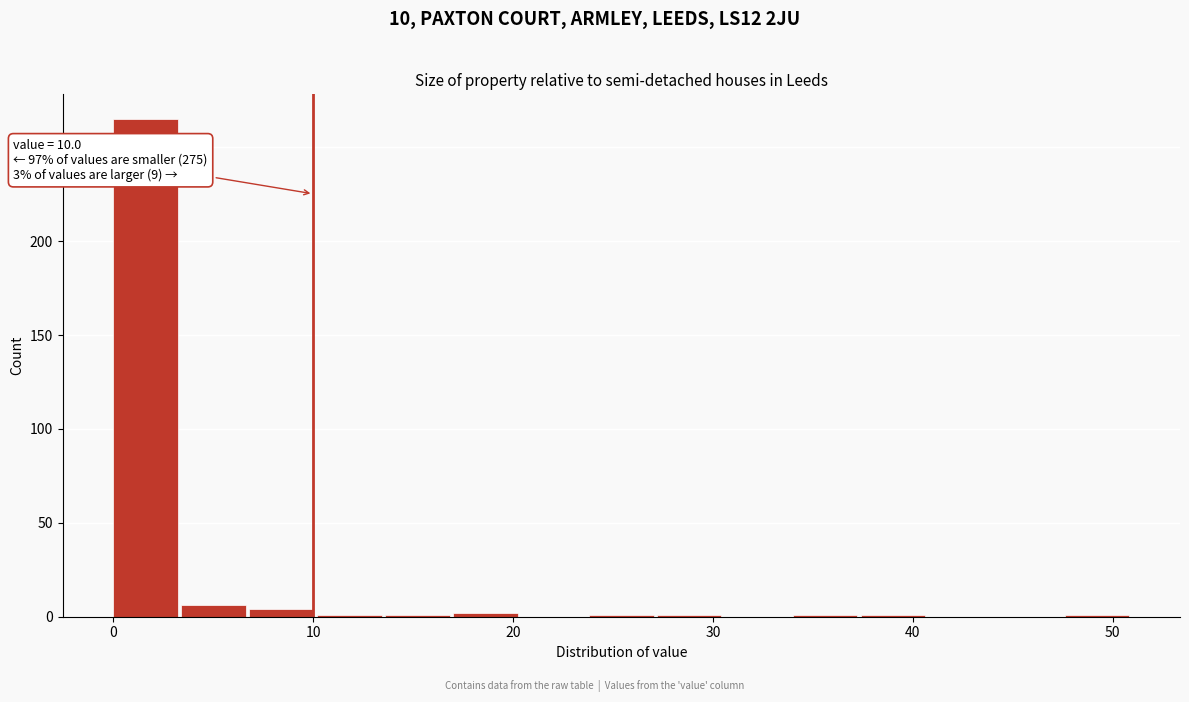

Around what value on the x-axis is the tallest bar? Give the approximate position of its centre, as read against the axis.

2